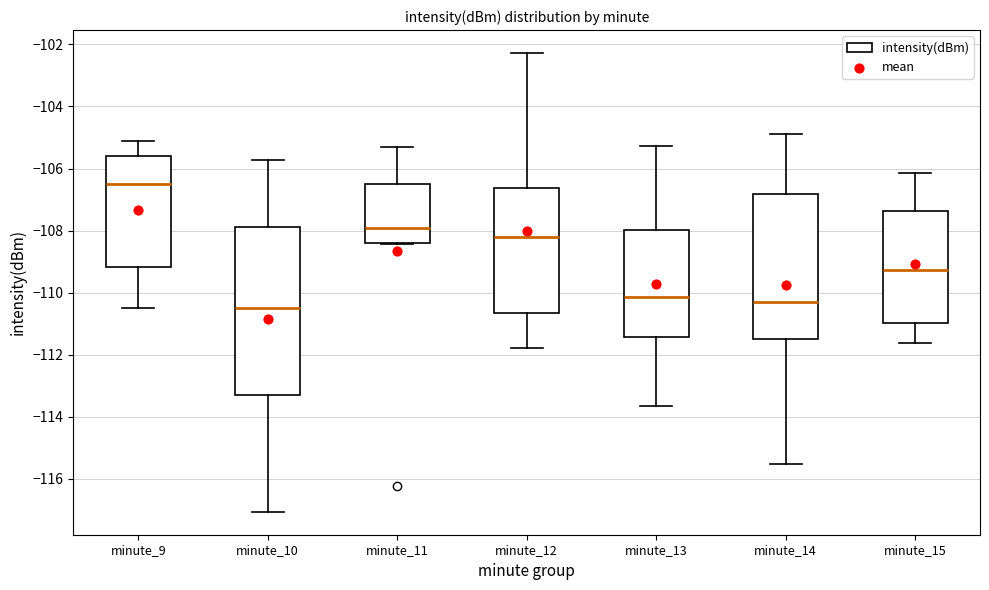

Which box has the highest median line?

minute_9